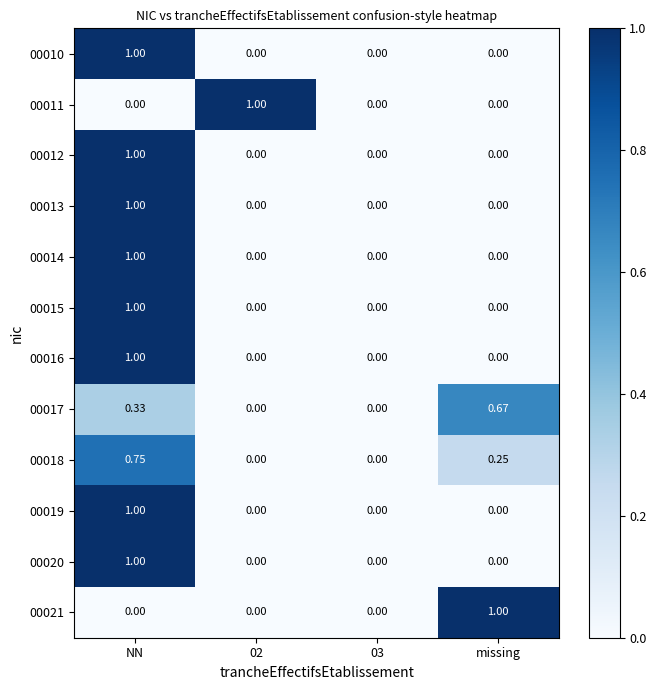

Which category has the highest value in the 00020 series?

NN